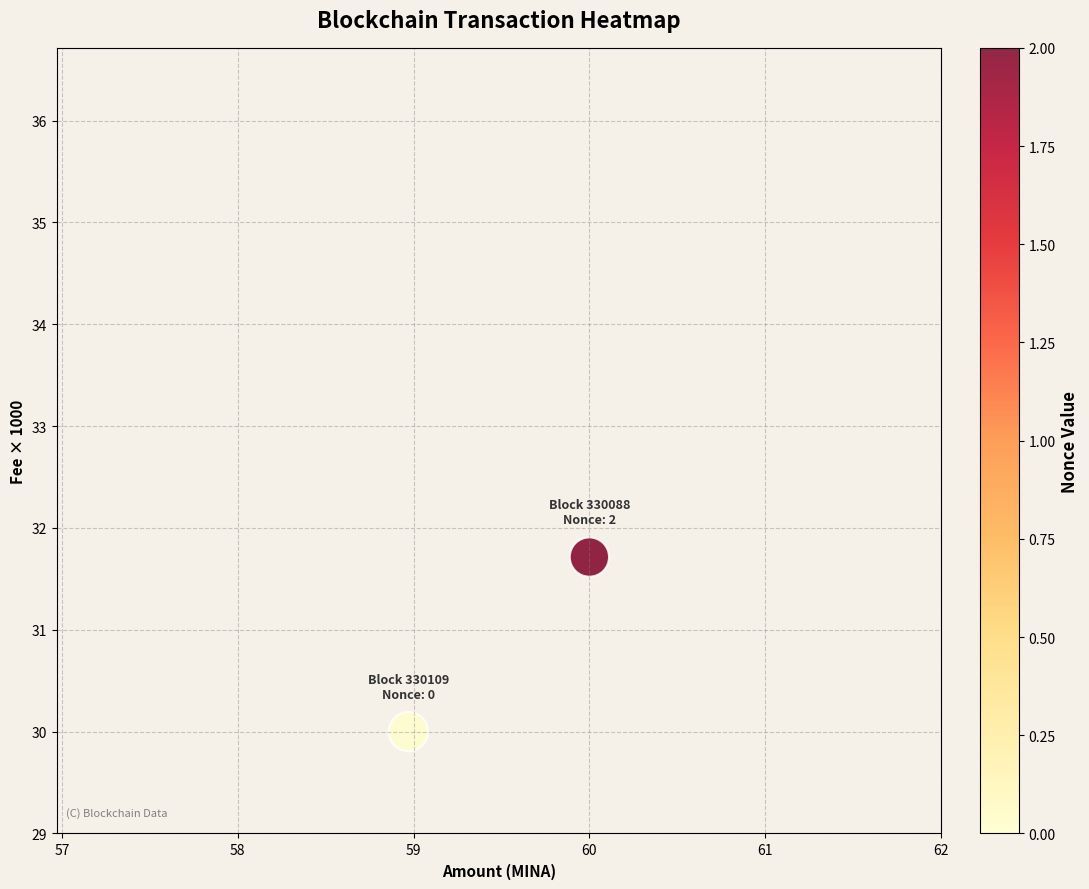

How many data points are displayed?

2